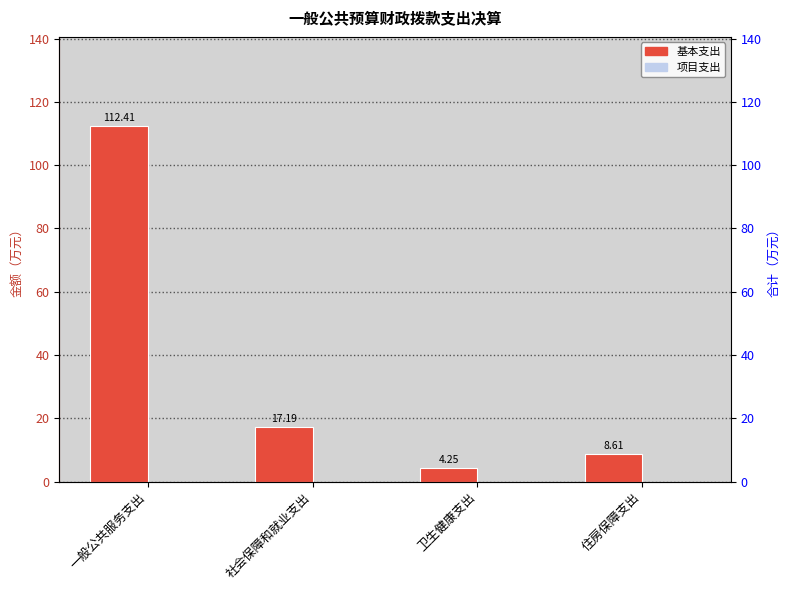

What is the label of the 1st bar from the right?

住房保障支出